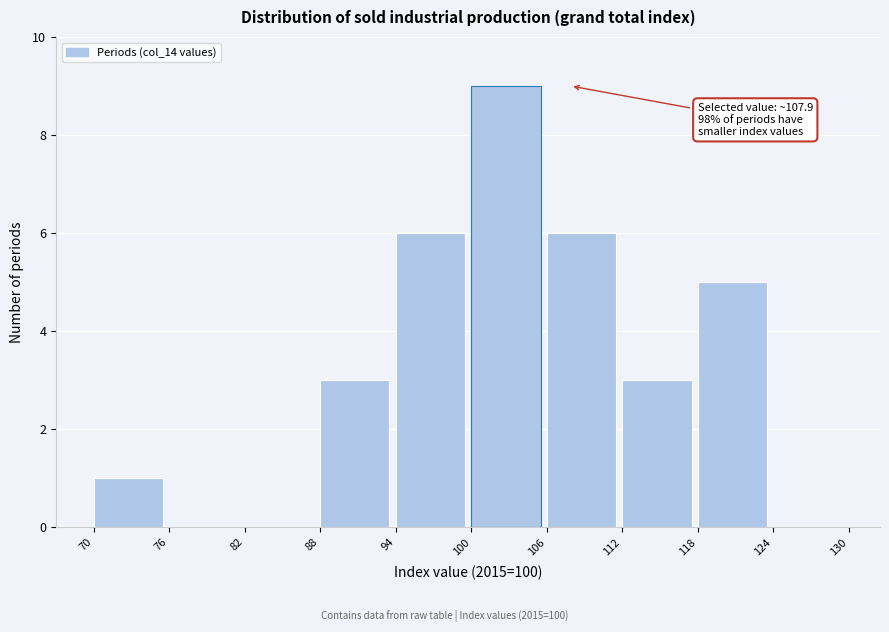

Which range on the x-axis has the tallest bar?

100 to 106